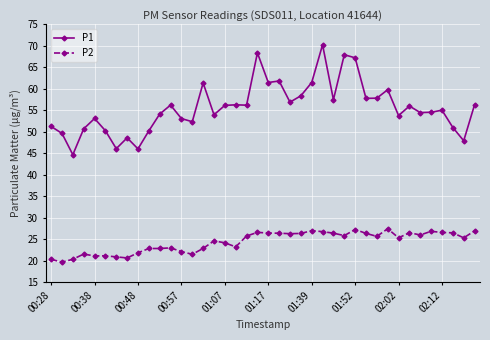

Which series has the largest range (max minus min)?

P1